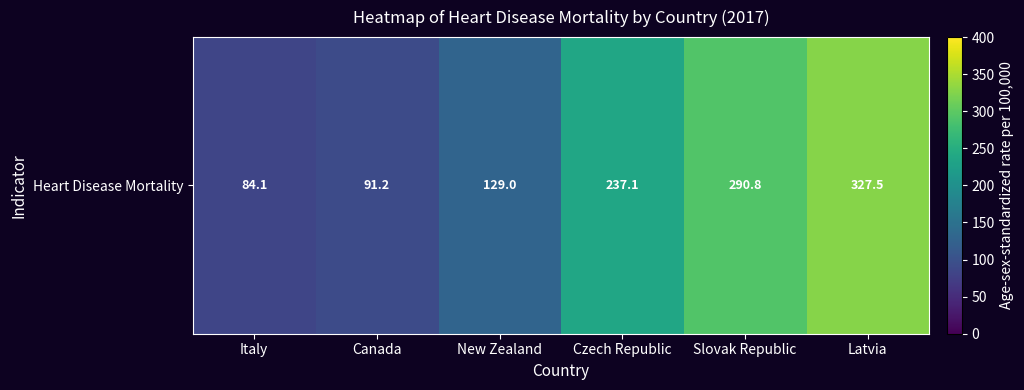

Reading right to left, extract all data points from this chart.

Latvia=327.5	Slovak Republic=290.8	Czech Republic=237.1	New Zealand=129.0	Canada=91.2	Italy=84.1